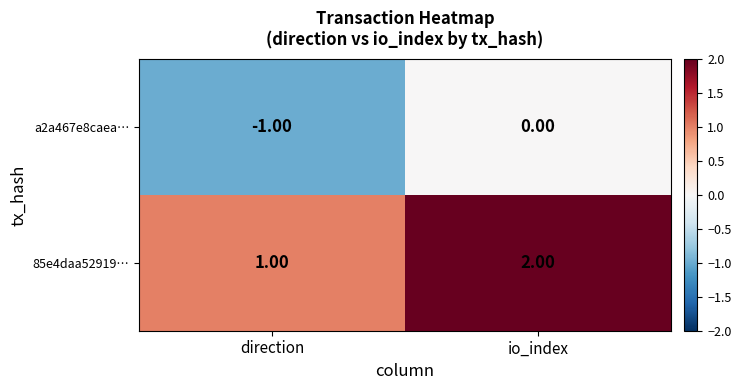

At which category does the chart reach its peak across all series?

io_index